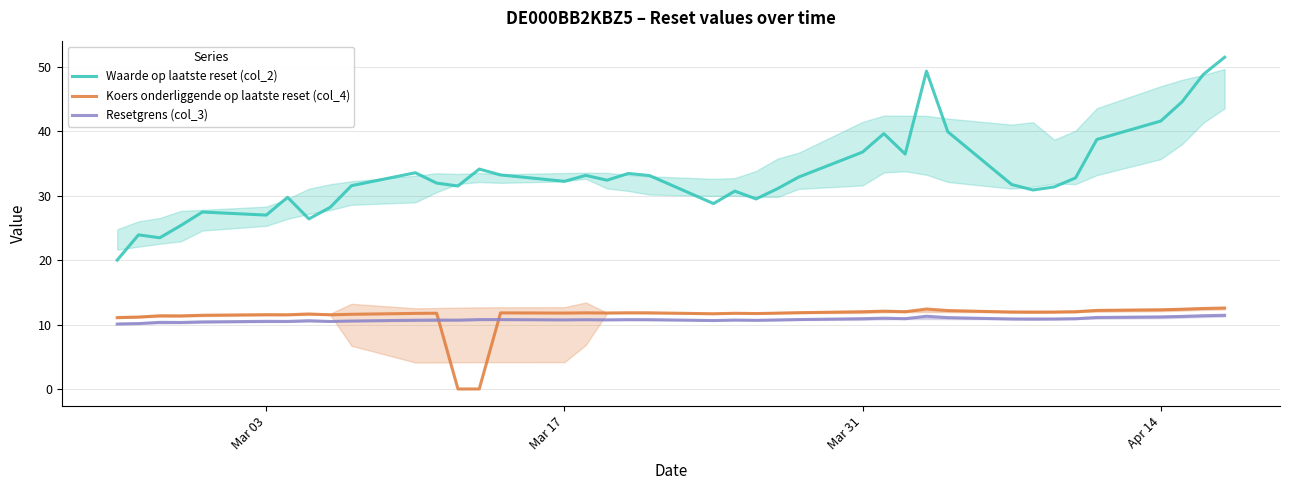

The value of Waarde op laatste reset (col_2) at 7 is 52.7. True or false?

False